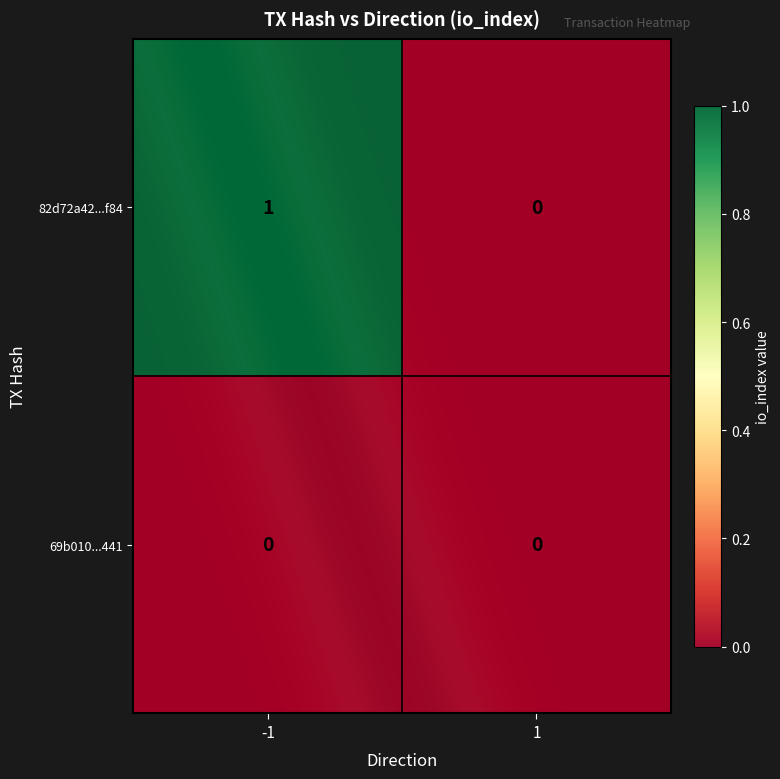

At which category is the sum across all series the highest?

-1